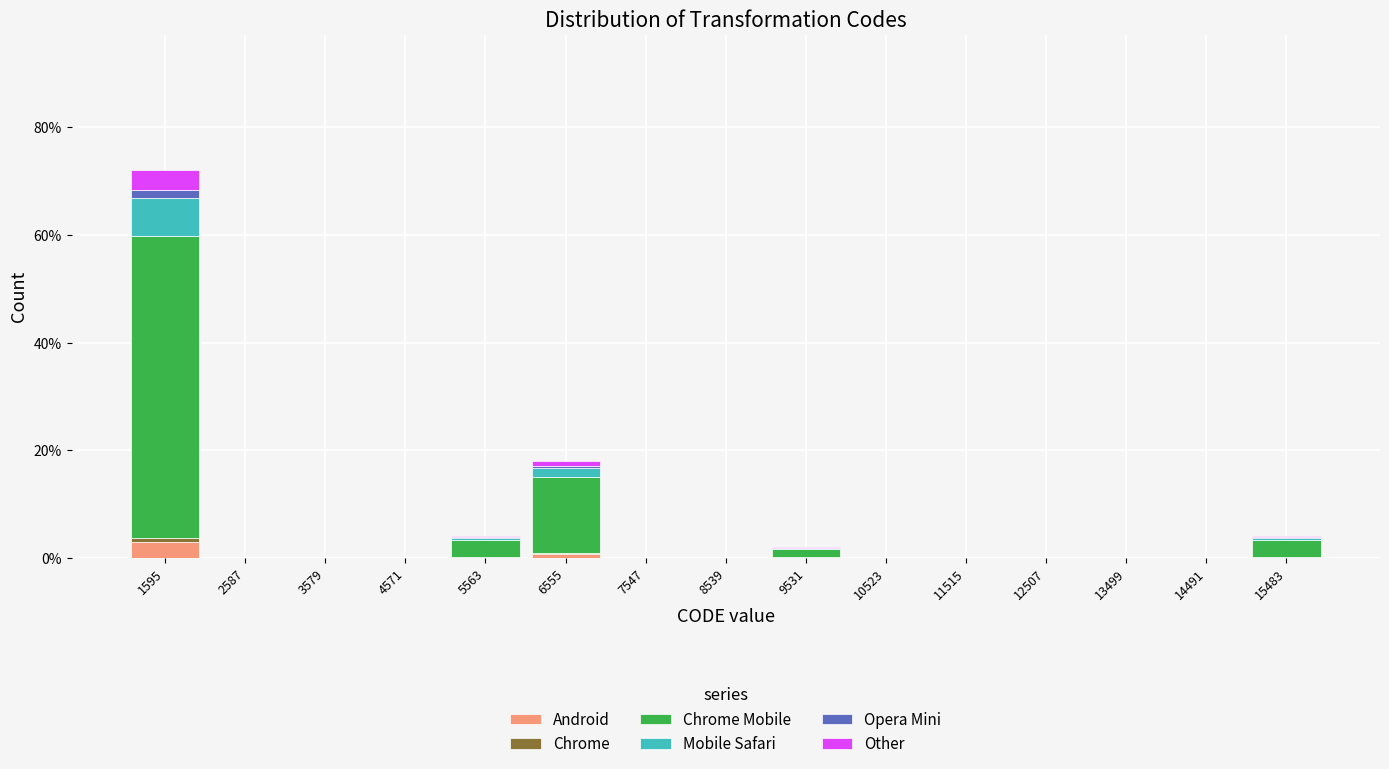

Which range on the x-axis has the tallest stacked bar (by total height)?

1100 to 2100